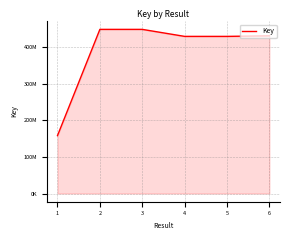

What is the value of the 1st point from the left?

157988972